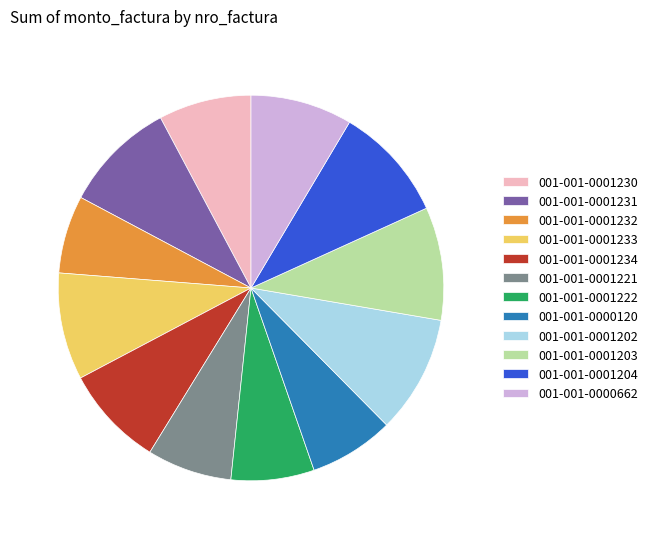

Does 001-001-0001232 account for over 50% of the chart?

No